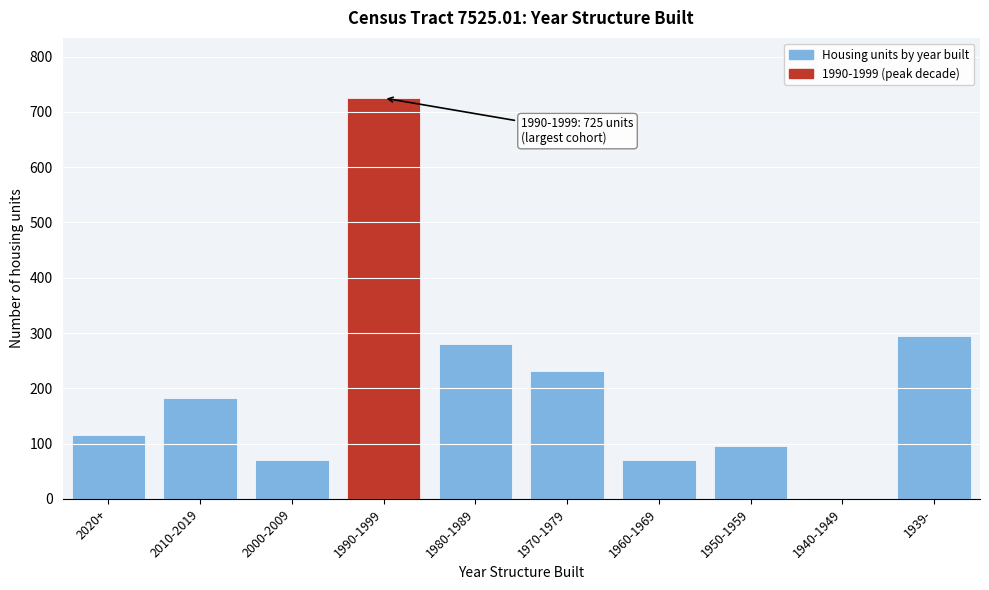

Reading left to right, extract all data points from this chart.

2020+=115	2010-2019=183	2000-2009=71	1990-1999=725	1980-1989=280	1970-1979=232	1960-1969=71	1950-1959=95	1940-1949=1	1939-=294